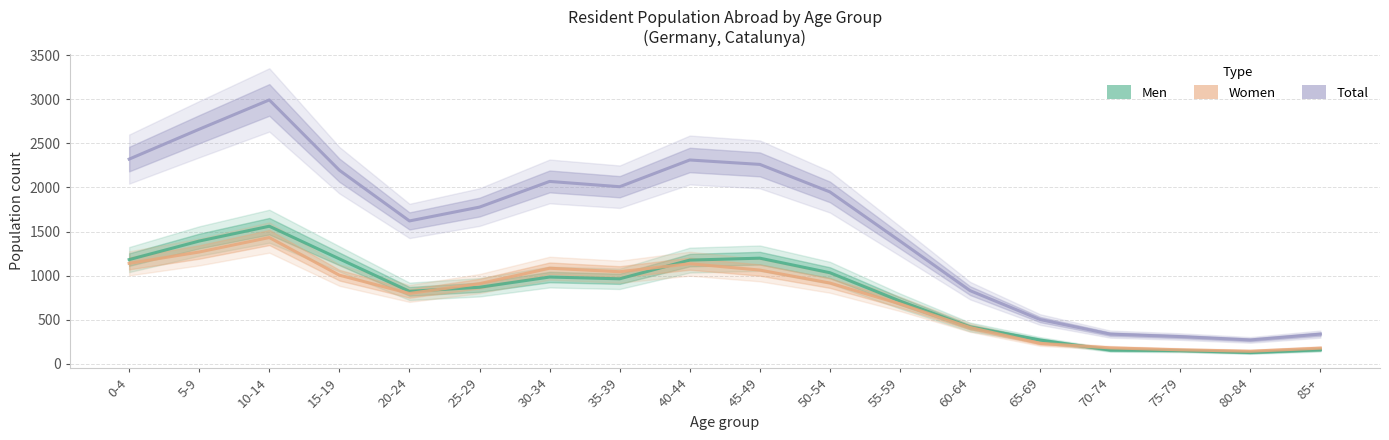

True or false: Men and Total cross at least once.

False